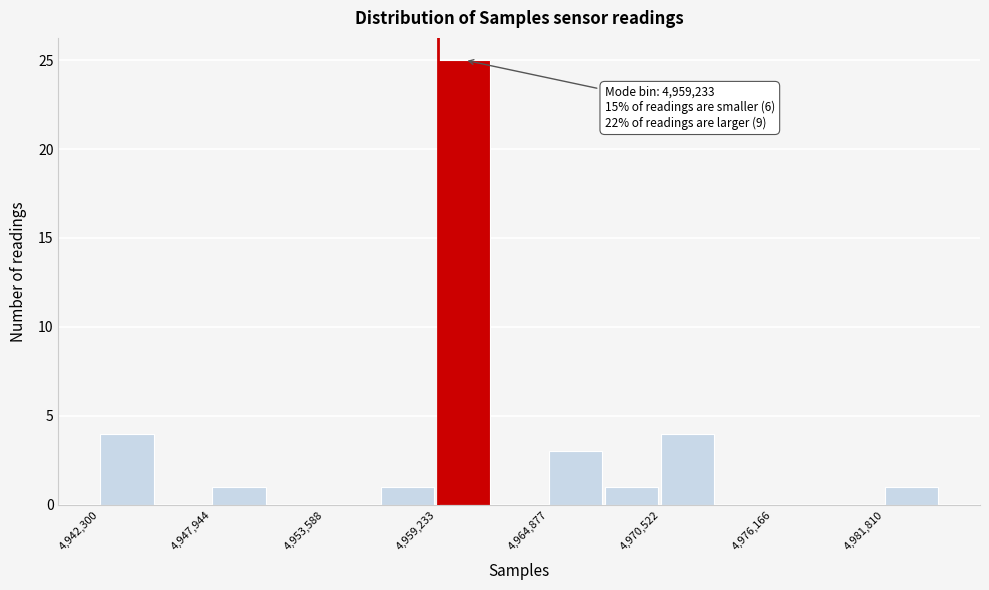

Around what value on the x-axis is the tallest bar? Give the approximate position of its centre, as read against the axis.

4961000